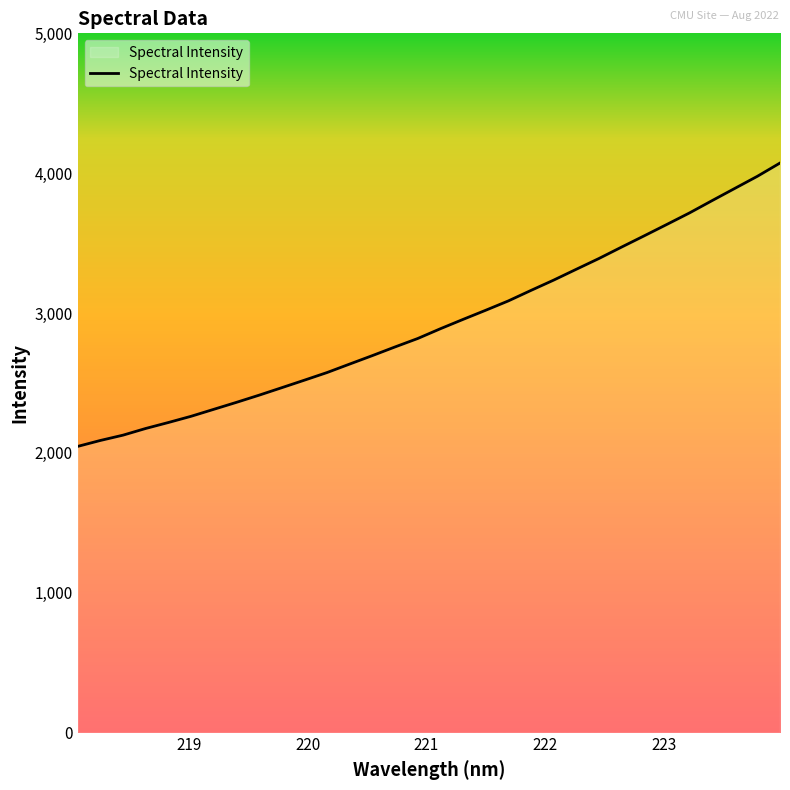

What is the difference between the maximum and minimum values?

2026.2